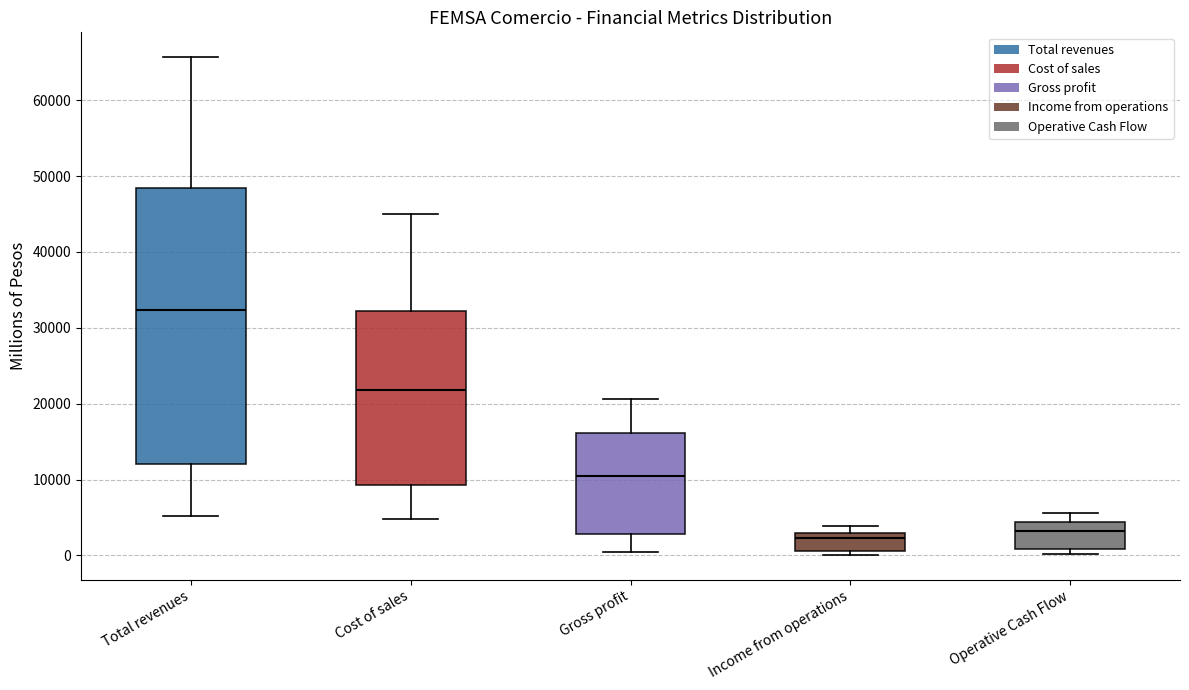

Reading left to right, transcribe this box plot: for each box, give where its median line is, the range the box spans, and where its two whiskers end, as read against the y-axis. The values are not printed on the chart, so give them approximately, as read against the axis.

Total revenues: median 32000, box 12000 to 48000, whiskers 5000 to 66000
Cost of sales: median 22000, box 9000 to 32000, whiskers 5000 to 45000
Gross profit: median 10000, box 3000 to 16000, whiskers 0 to 21000
Income from operations: median 2000, box 1000 to 3000, whiskers 0 to 4000
Operative Cash Flow: median 3000, box 1000 to 4000, whiskers 0 to 6000